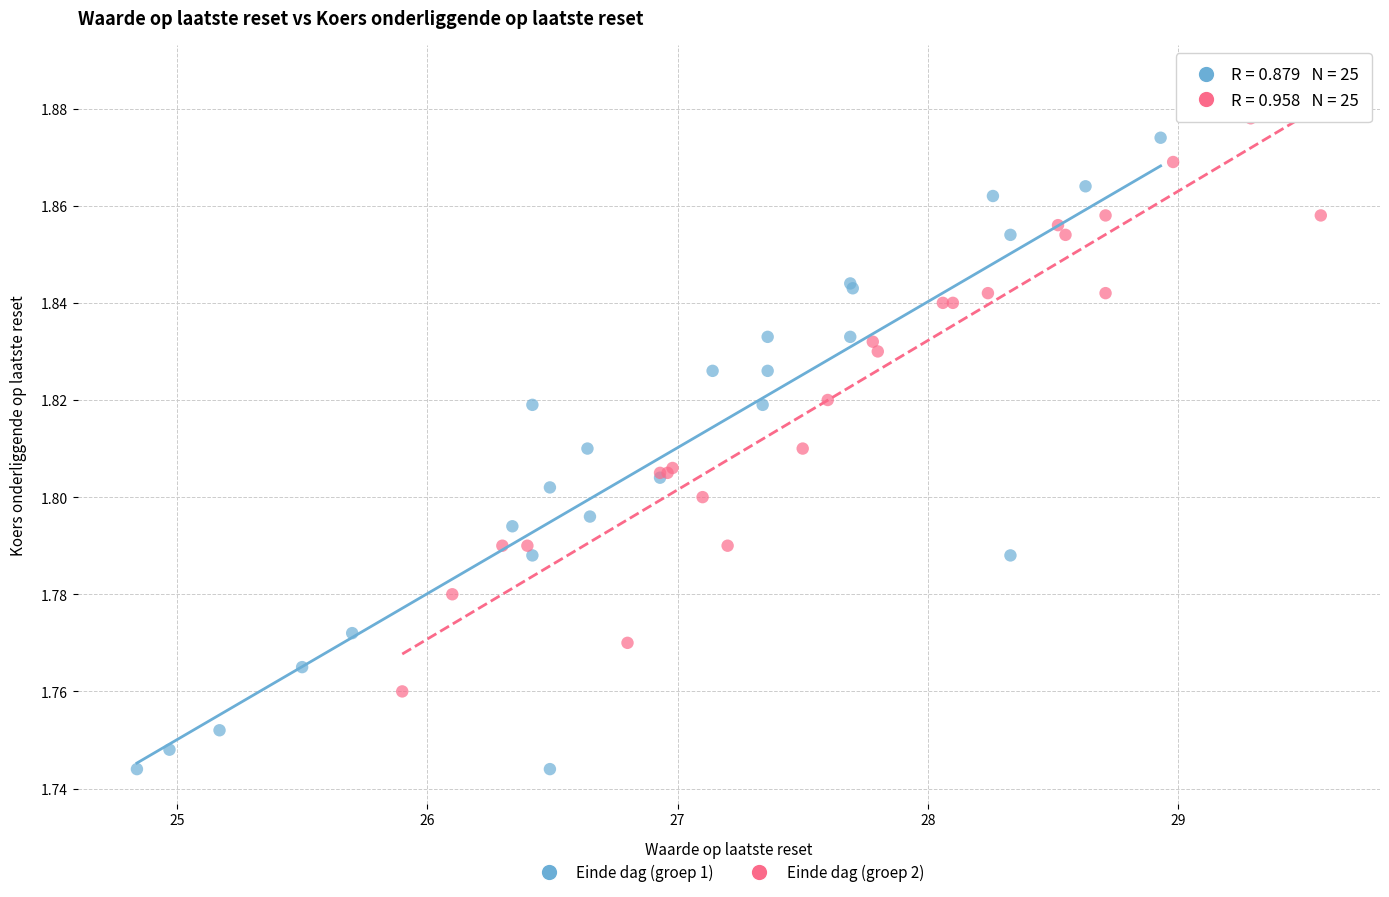

Which series reaches the maximum Y coordinate?

Einde dag (groep 2)